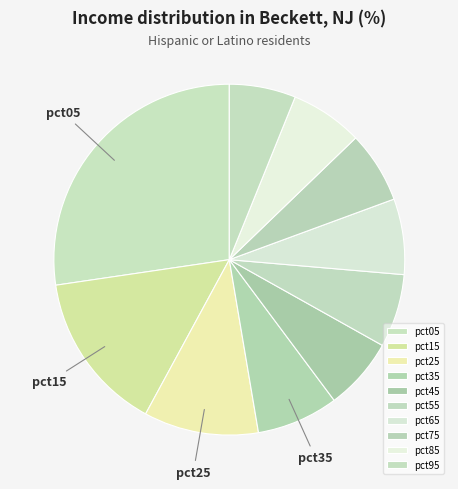

Between pct25 and pct65, which is larger?

pct25